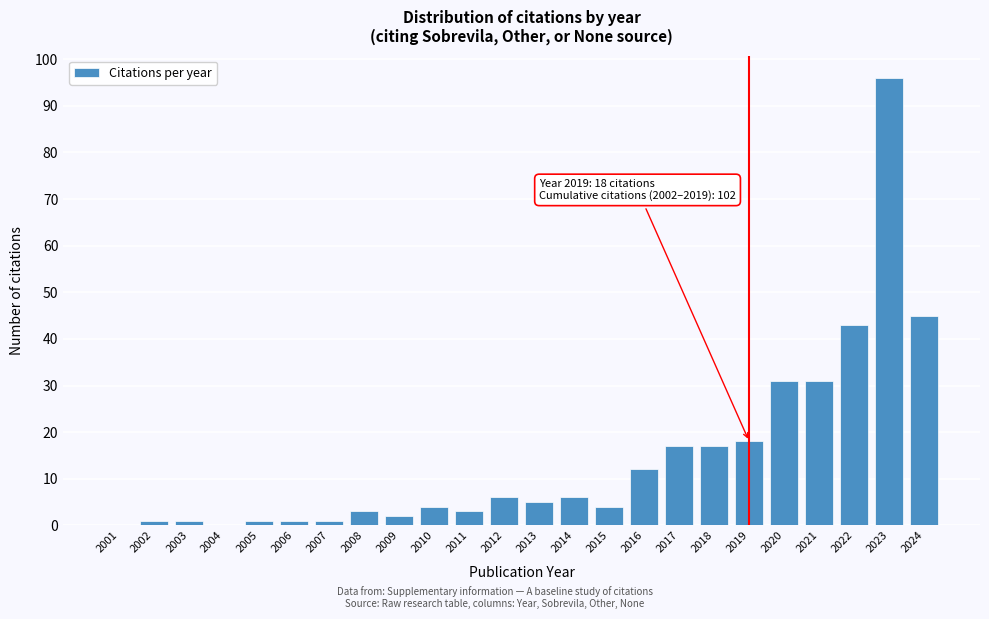

Reading left to right, transcribe all the data shown in this chart.

2001=0	2002=1	2003=1	2004=0	2005=1	2006=1	2007=1	2008=3	2009=2	2010=4	2011=3	2012=6	2013=5	2014=6	2015=4	2016=12	2017=17	2018=17	2019=18	2020=31	2021=31	2022=43	2023=96	2024=45